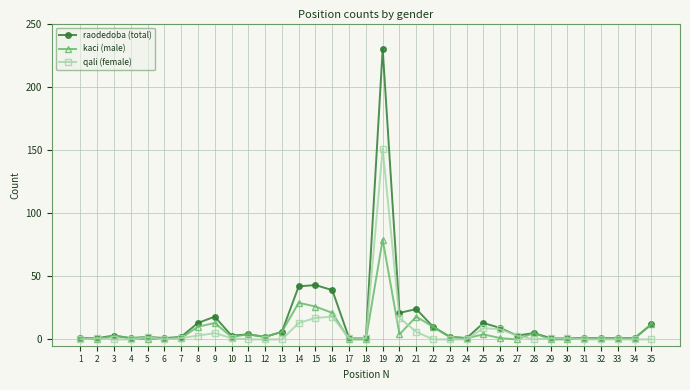

Which label corresponds to the largest value in the chart?

19